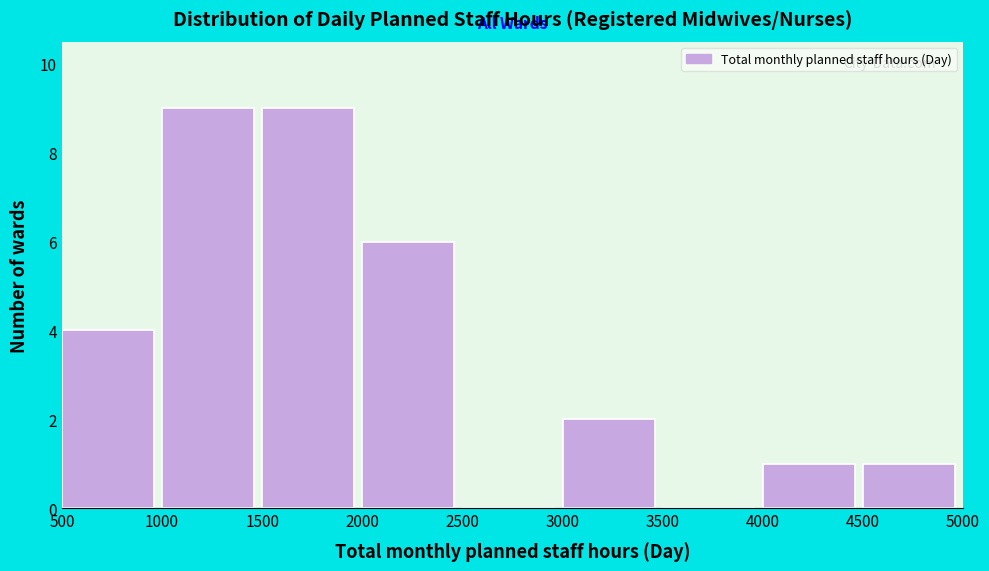

Reading left to right, transcribe this chart: for each bar, give the range it covers on the x-axis and its height. The values are not printed on the chart, so give them approximately, as read against the axis.

500 to 1000: 4
1000 to 1500: 9
1500 to 2000: 9
2000 to 2500: 6
2500 to 3000: 0
3000 to 3500: 2
3500 to 4000: 0
4000 to 4500: 1
4500 to 5000: 1